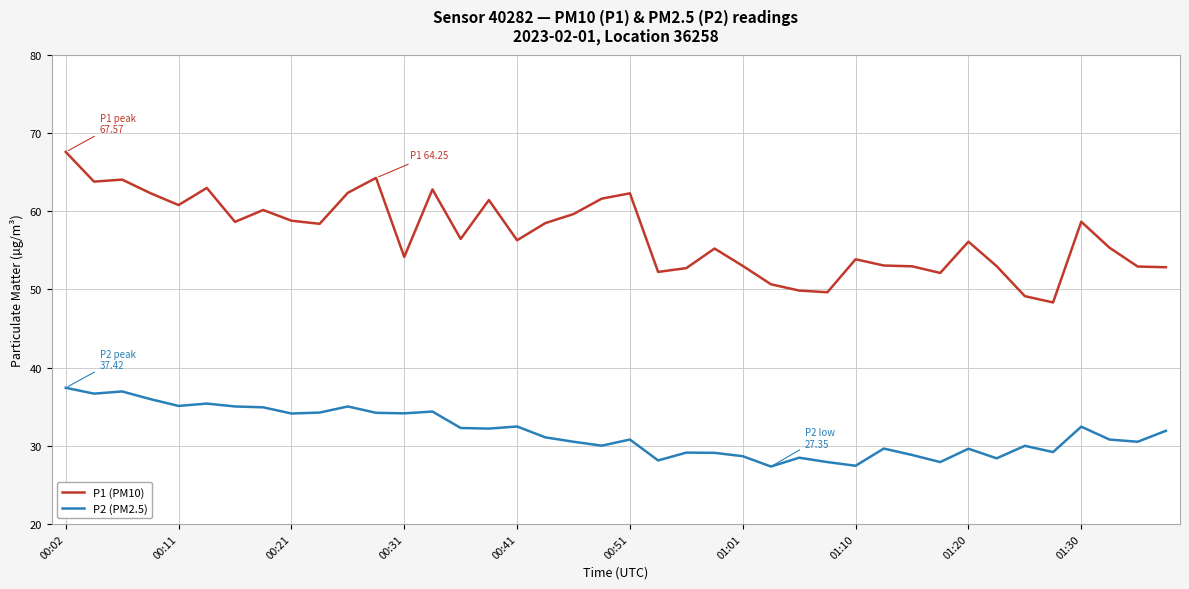

How many lines are shown in the chart?

2